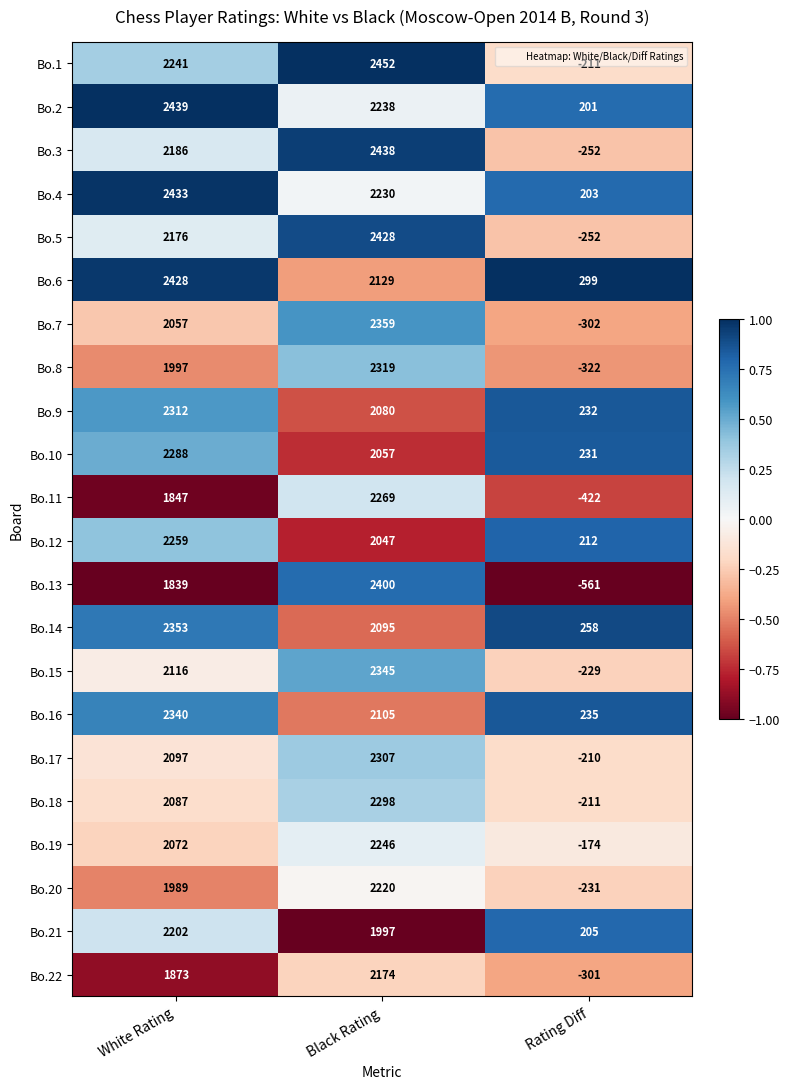

Read the Bo.7 value at White Rating.

2057